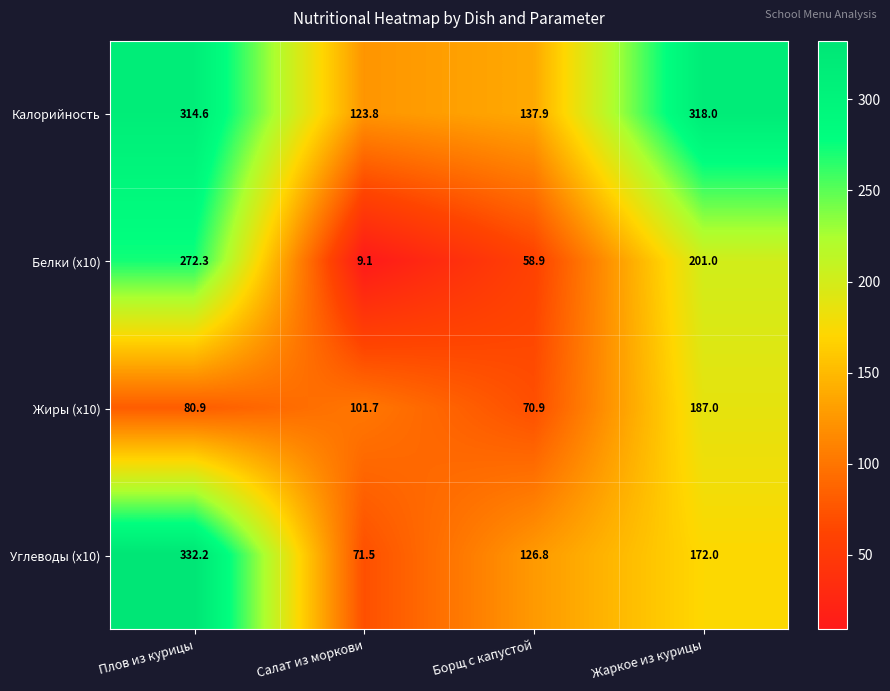

Between Плов из курицы and Жаркое из курицы, which series saw the biggest shift?

Углеводы (x10)